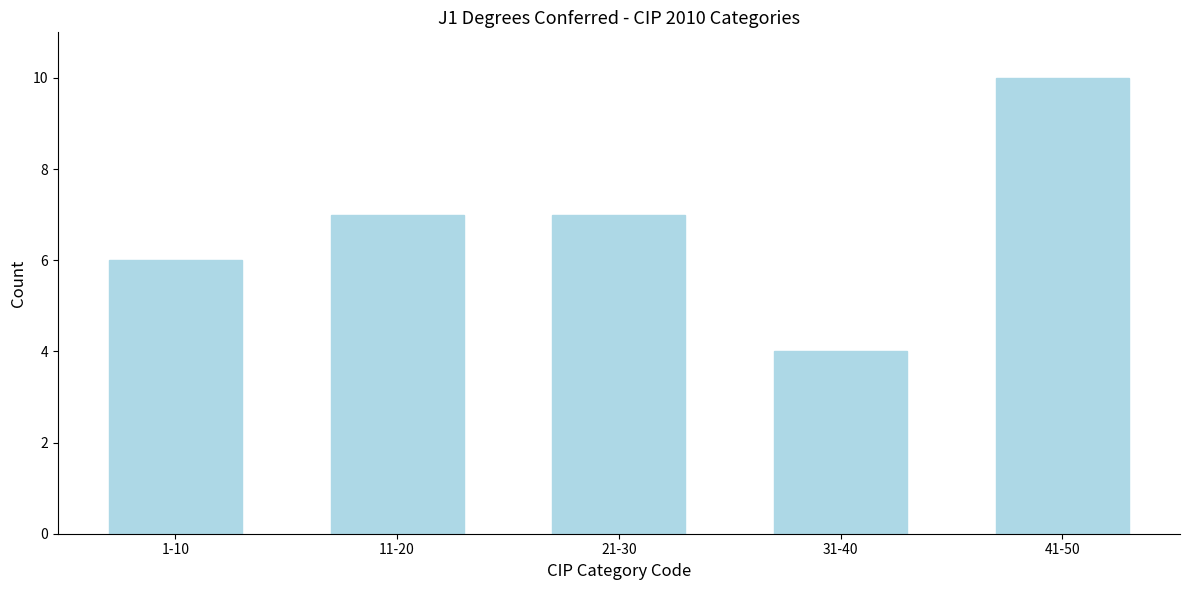

Reading right to left, list all the values displayed in this chart.

10	4	7	7	6